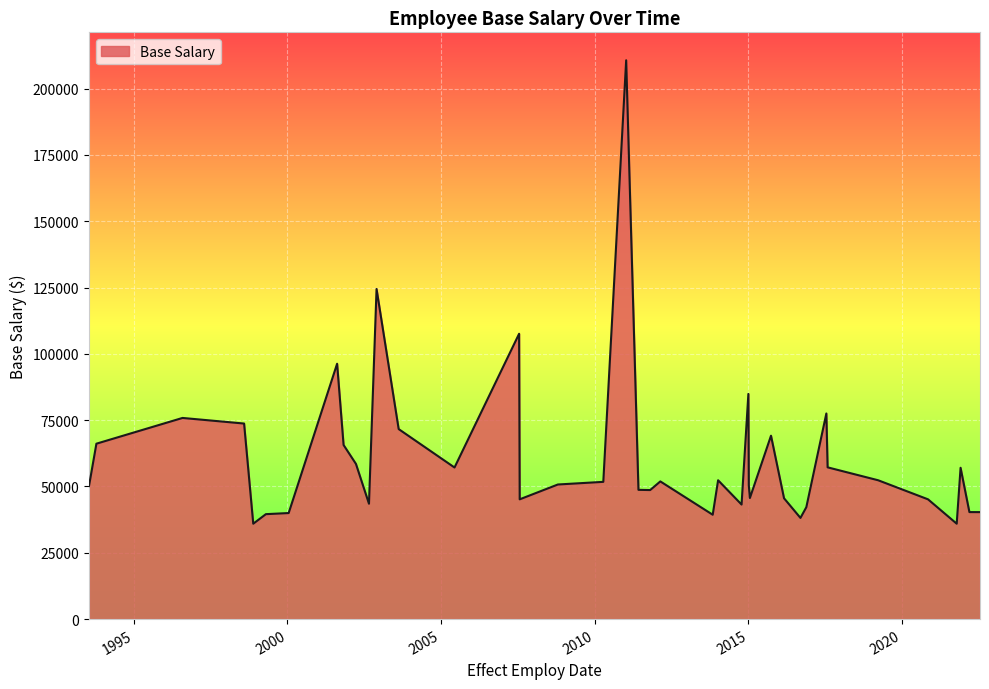

What is the smallest value displayed?

35964